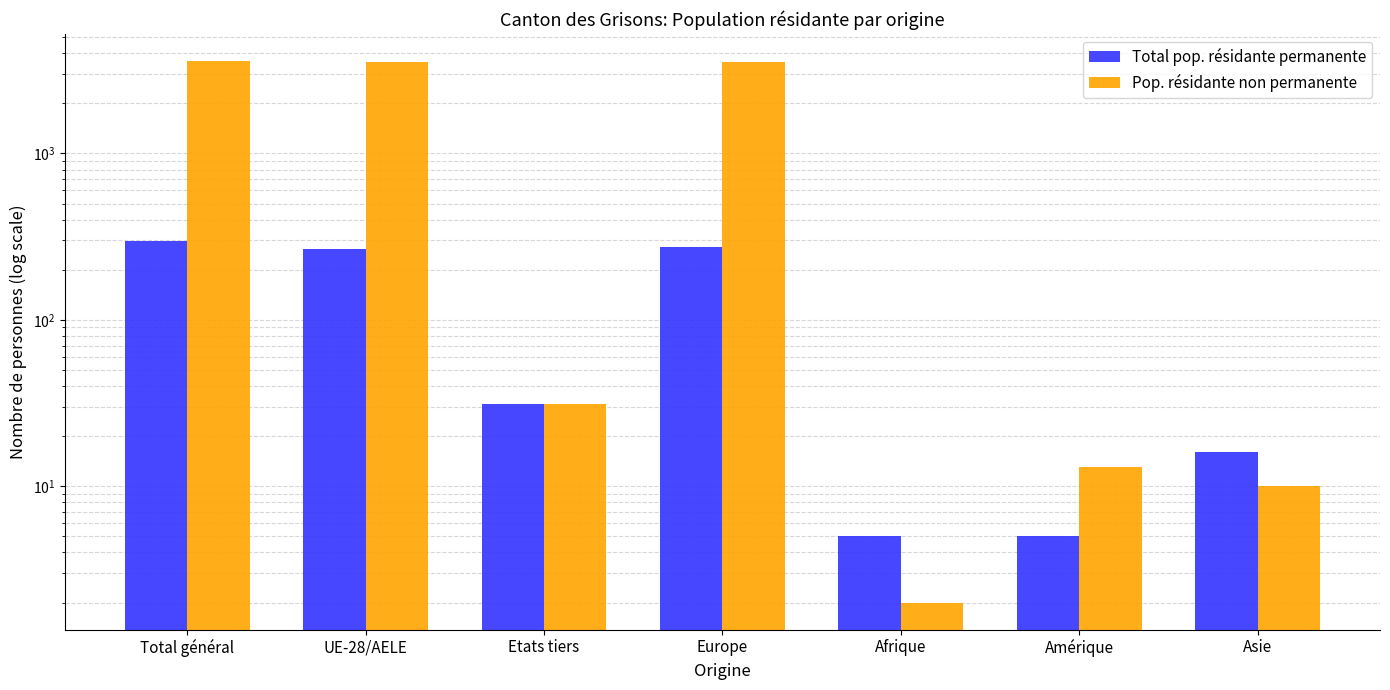

How many values in the Pop. résidante non permanente series exceed 31?

3